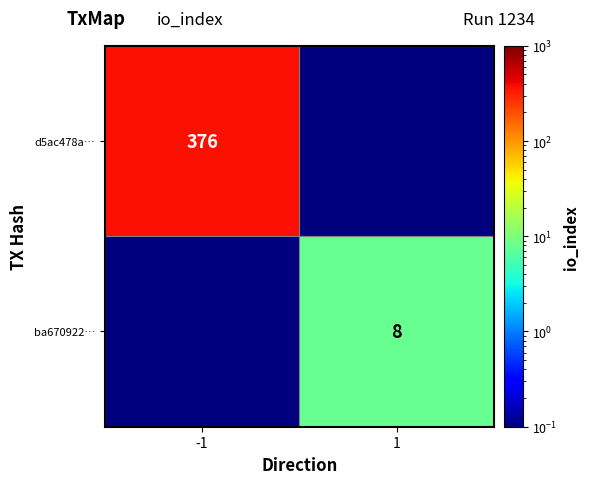

True or false: ba670922… has a value of 2.4 at 1.

False